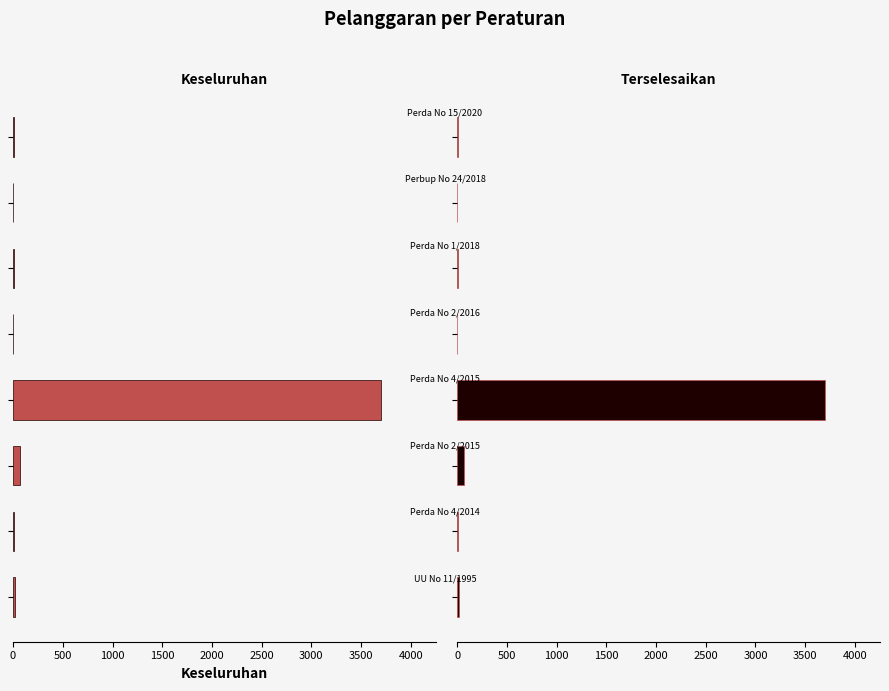

How many distinct data groups are displayed?

2